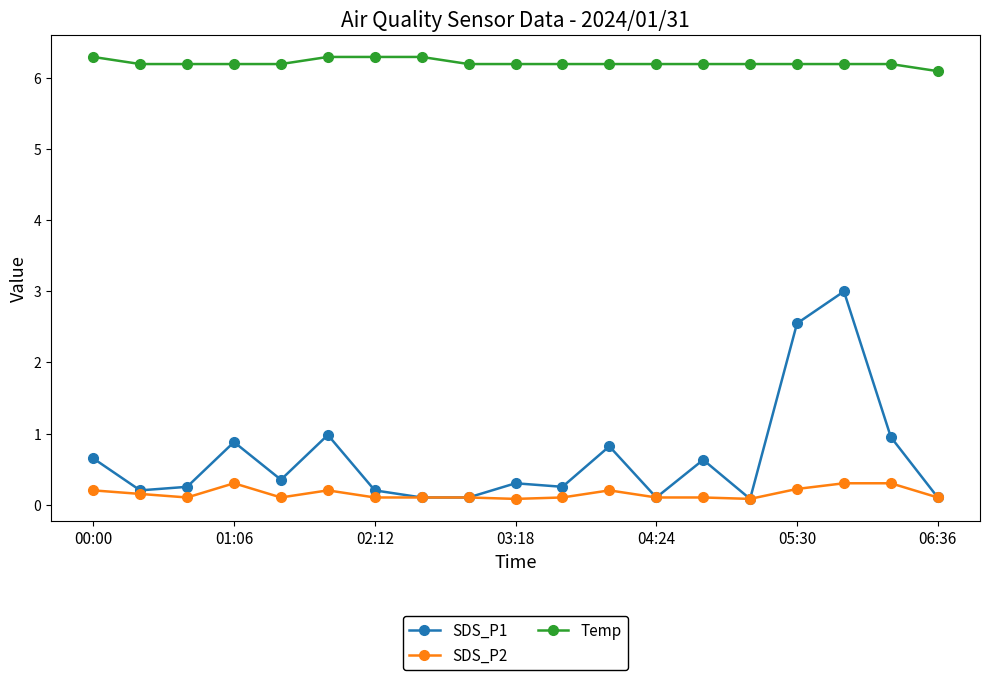

True or false: SDS_P2 and Temp cross at least once.

False